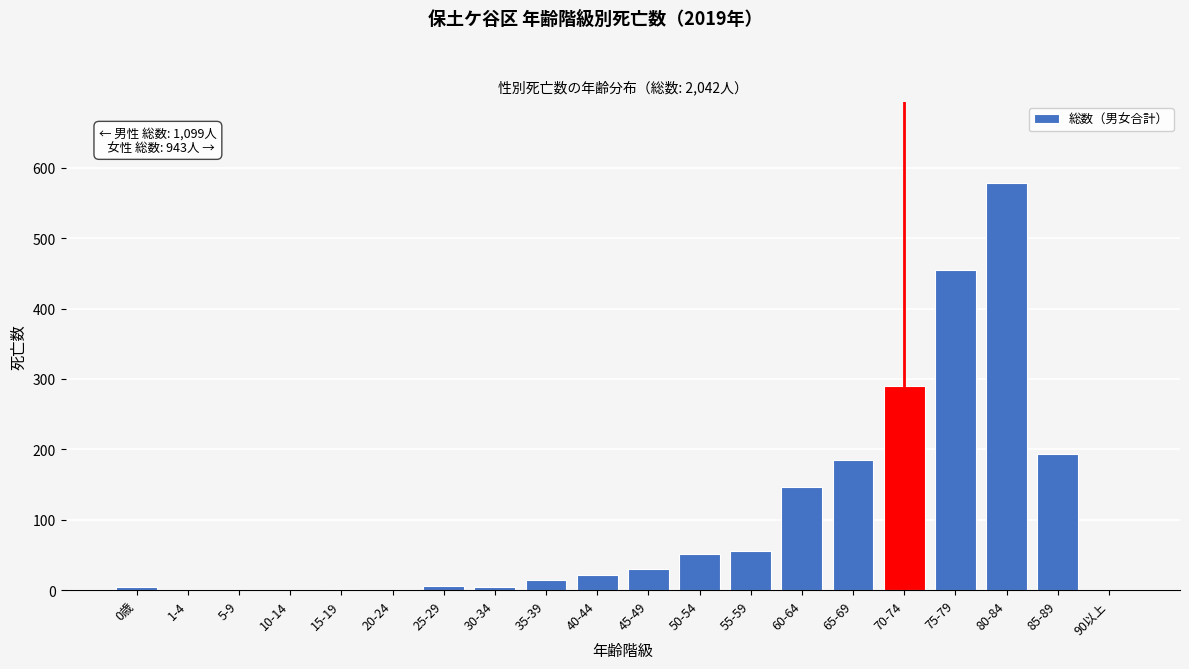

Which has a higher value, 70-74 or 55-59?

70-74